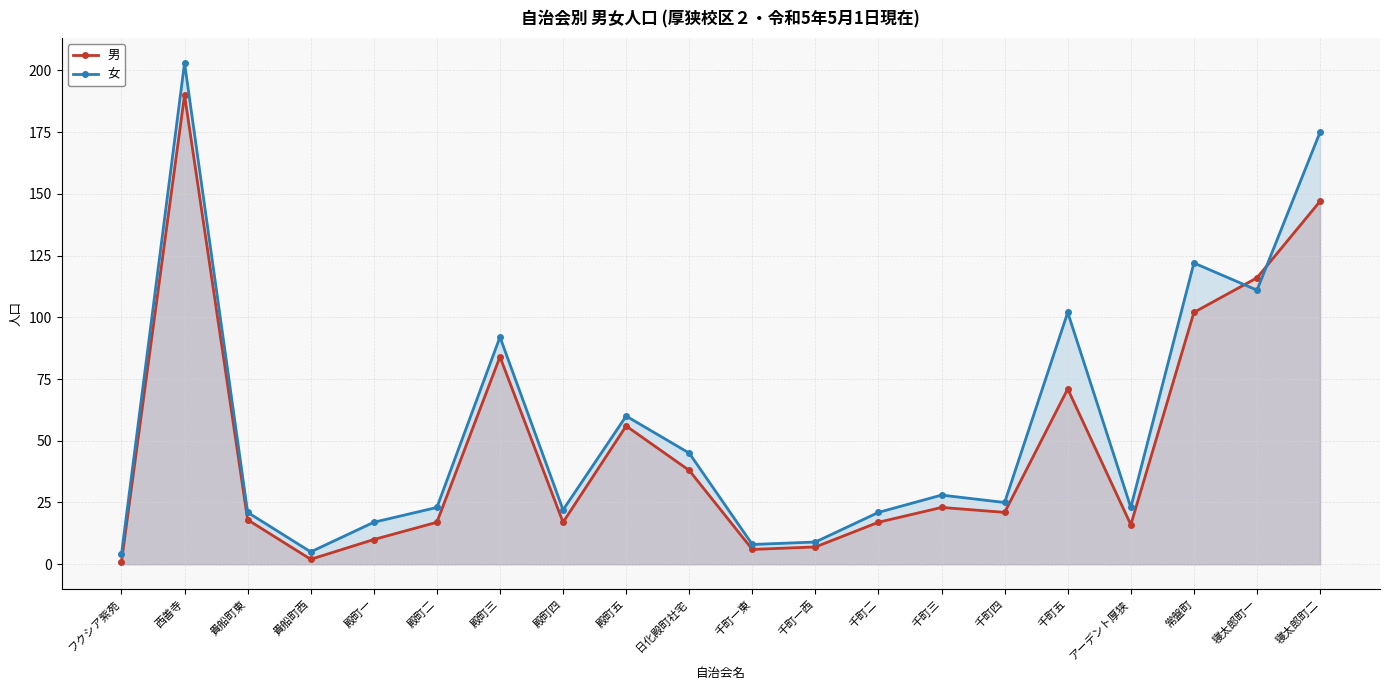

What is the sum of all 女 values?

1116